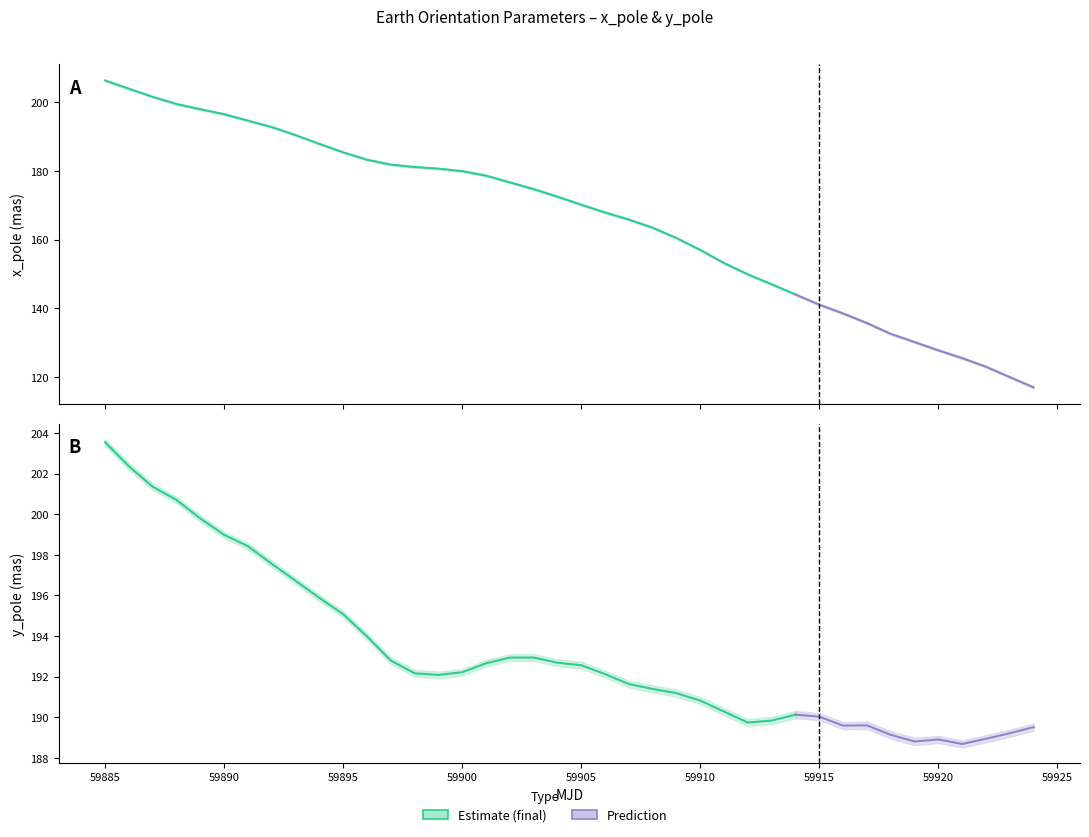

How many values in the y_pole series are below 192?

18